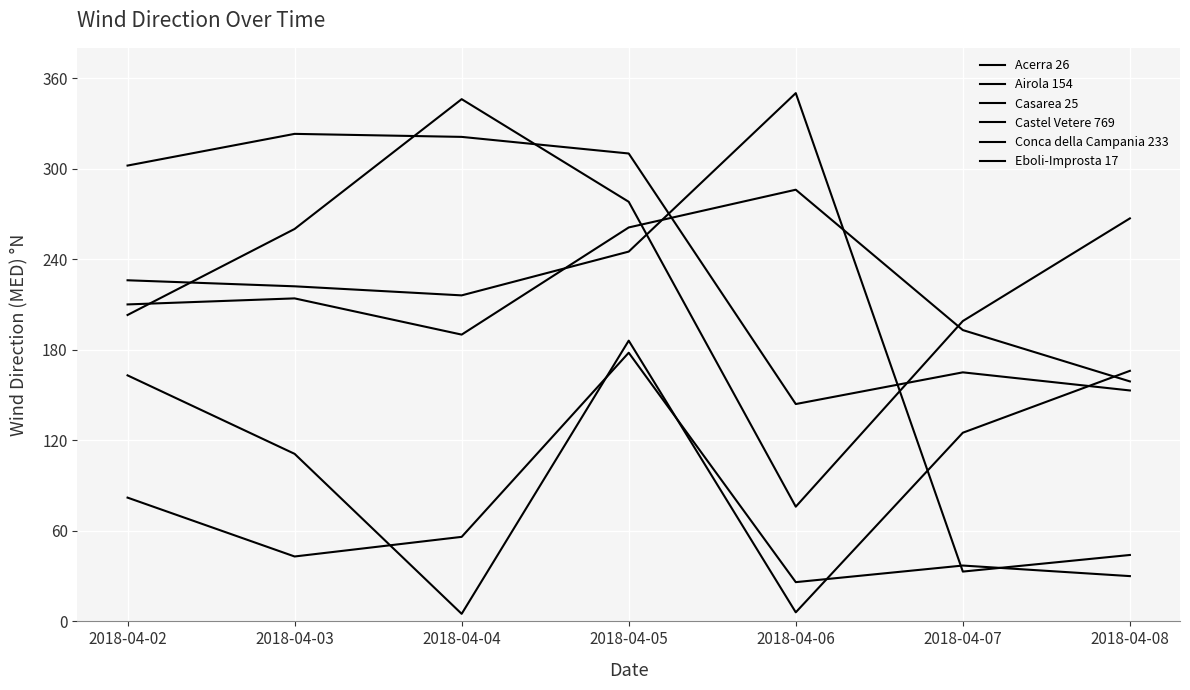

Reading left to right, list all the values displayed in this chart.

Acerra 26: 2018-04-02=203	2018-04-03=260	2018-04-04=346	2018-04-05=278	2018-04-06=76	2018-04-07=199	2018-04-08=267
Airola 154: 2018-04-02=302	2018-04-03=323	2018-04-04=321	2018-04-05=310	2018-04-06=144	2018-04-07=165	2018-04-08=153
Casarea 25: 2018-04-02=163	2018-04-03=111	2018-04-04=5	2018-04-05=186	2018-04-06=6	2018-04-07=125	2018-04-08=166
Castel Vetere 769: 2018-04-02=226	2018-04-03=222	2018-04-04=216	2018-04-05=245	2018-04-06=350	2018-04-07=33	2018-04-08=44
Conca della Campania 233: 2018-04-02=210	2018-04-03=214	2018-04-04=190	2018-04-05=261	2018-04-06=286	2018-04-07=193	2018-04-08=159
Eboli-Improsta 17: 2018-04-02=82	2018-04-03=43	2018-04-04=56	2018-04-05=178	2018-04-06=26	2018-04-07=37	2018-04-08=30